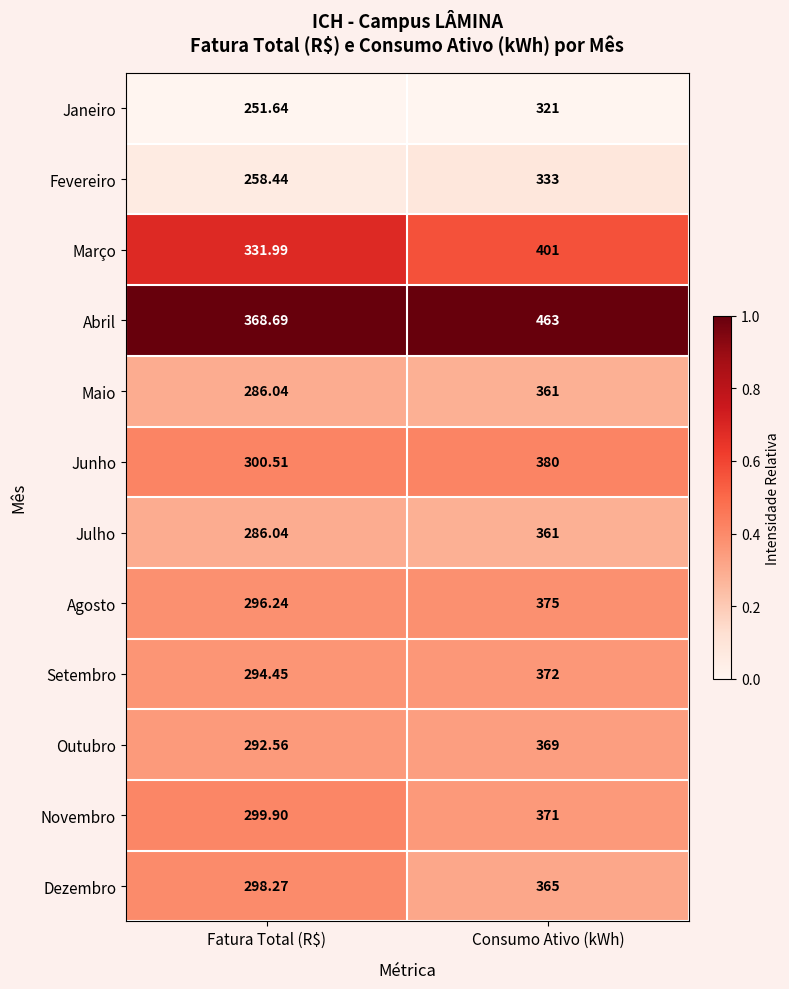

At which label does Novembro reach its minimum?

Fatura Total (R$)